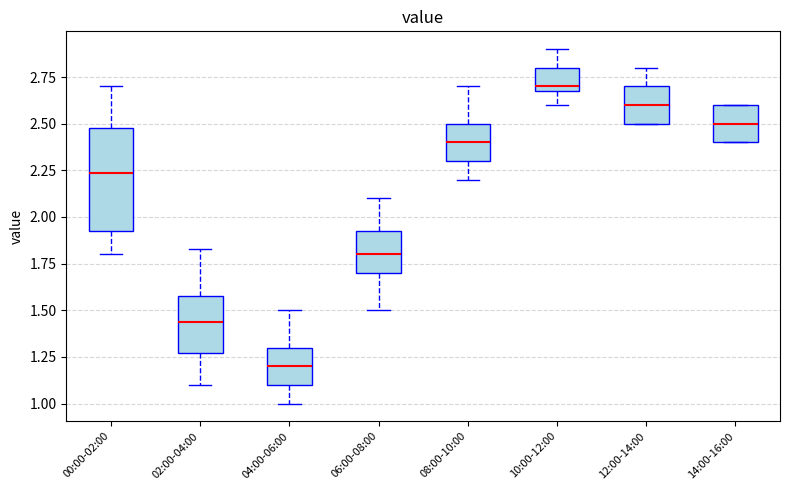

Reading left to right, transcribe this box plot: for each box, give where its median line is, the range the box spans, and where its two whiskers end, as read against the y-axis. The values are not printed on the chart, so give them approximately, as read against the axis.

00:00-02:00: median 2.25, box 1.90 to 2.50, whiskers 1.80 to 2.70
02:00-04:00: median 1.45, box 1.25 to 1.60, whiskers 1.10 to 1.85
04:00-06:00: median 1.20, box 1.10 to 1.30, whiskers 1.00 to 1.50
06:00-08:00: median 1.80, box 1.70 to 1.95, whiskers 1.50 to 2.10
08:00-10:00: median 2.40, box 2.30 to 2.50, whiskers 2.20 to 2.70
10:00-12:00: median 2.70 (just above the box's lower edge), box 2.70 to 2.80, whiskers 2.60 to 2.90
12:00-14:00: median 2.60, box 2.50 to 2.70, whiskers 2.50 to 2.80
14:00-16:00: median 2.50, box 2.40 to 2.60, whiskers 2.40 to 2.60